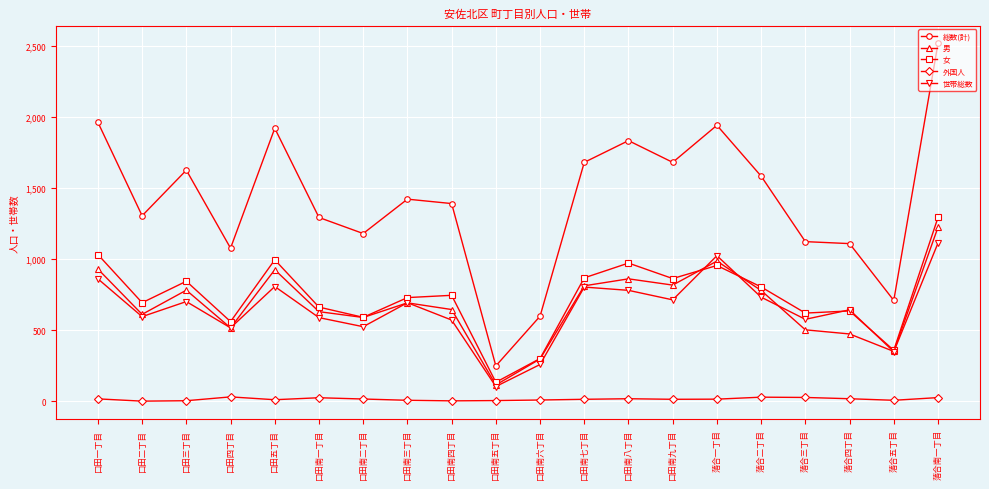

What is the label of the 18th point from the right?

口田三丁目